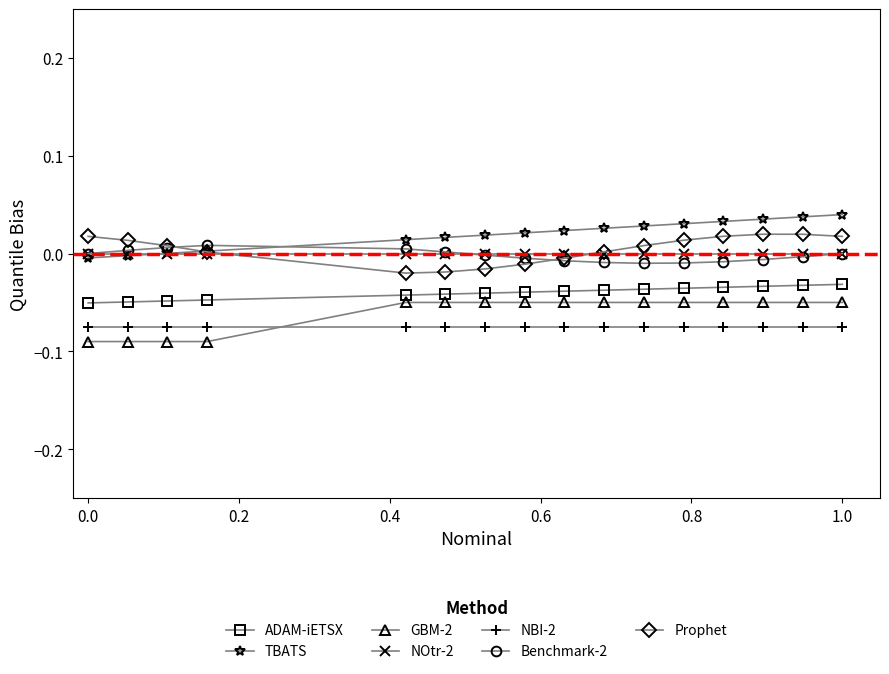

True or false: NOtr-2 and GBM-2 intersect in this chart.

False